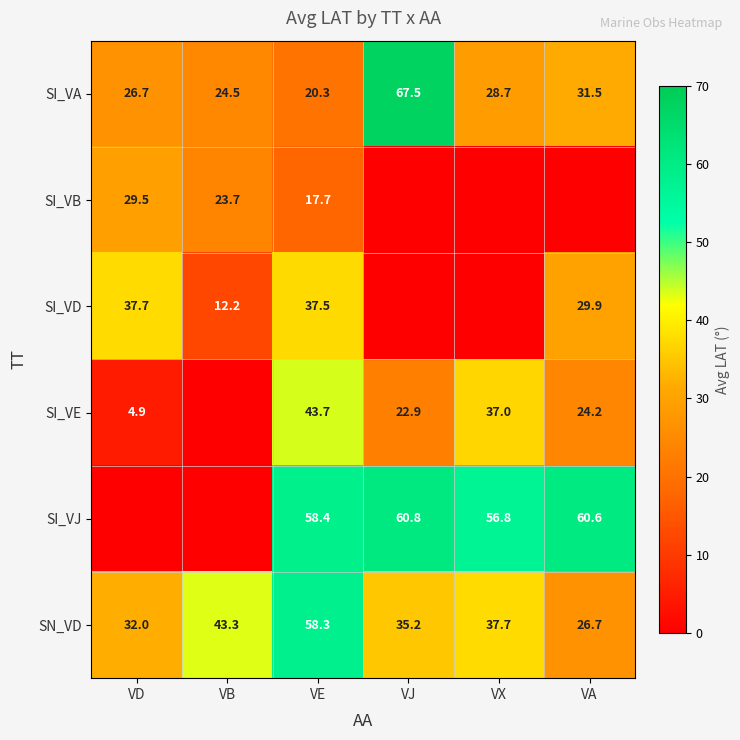

What is the spread (max minus min) of values at VJ?

67.5